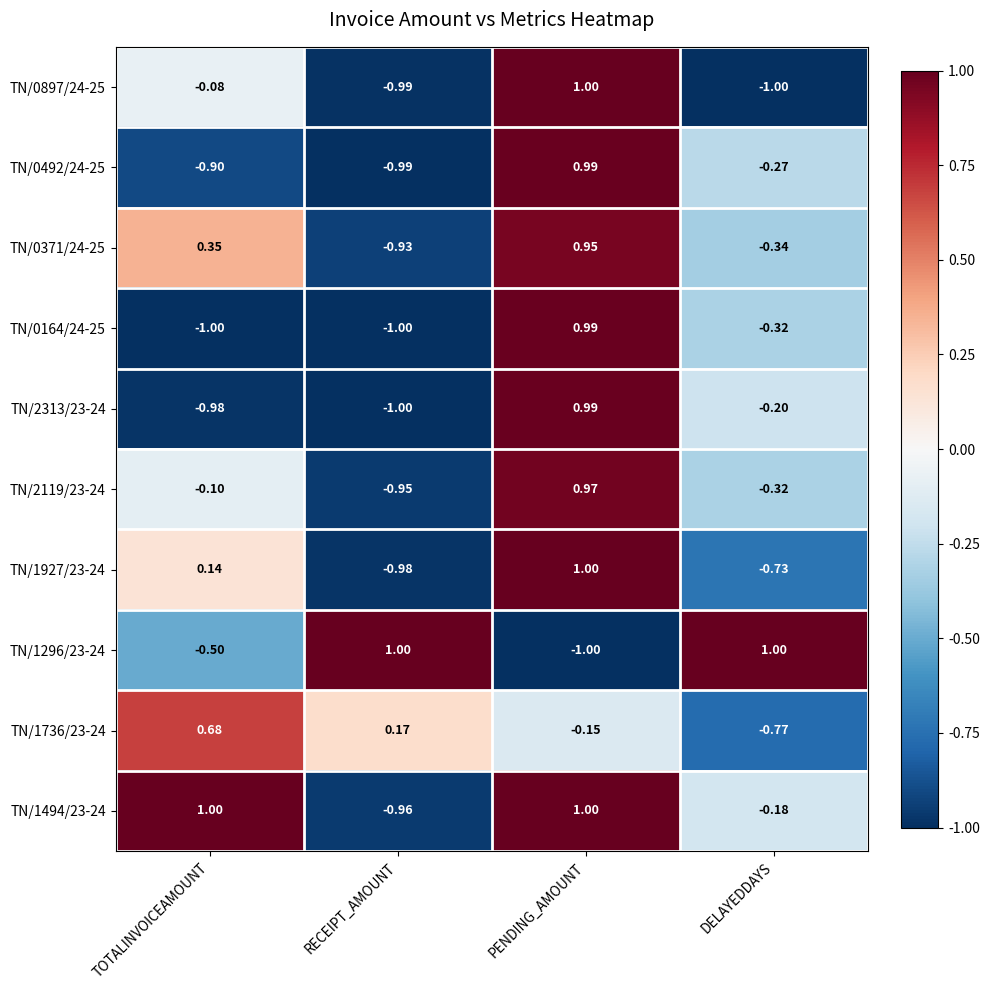

Is the value of TN/1927/23-24 at TOTALINVOICEAMOUNT greater than the value of TN/1296/23-24 at RECEIPT_AMOUNT?

No